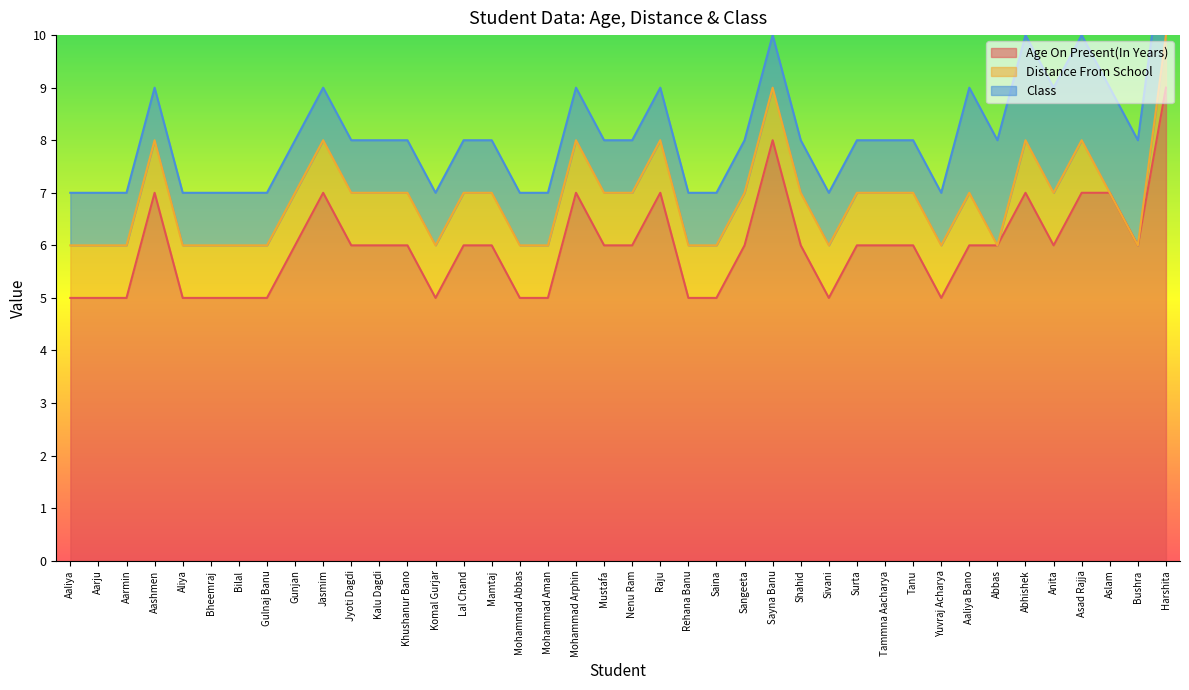

Reading right to left, extract all data points from this chart.

Age On Present(In Years): Harshita=9	Bushra=6	Aslam=7	Asad Rajja=7	Anita=6	Abhishek=7	Abbas=6	Aaliya Bano=6	Yuvraj Acharya=5	Tanu=6	Tammna Aacharya=6	Surta=6	Sivani=5	Shahid=6	Sayna Banu=8	Sangeeta=6	Saina=5	Rehana Banu=5	Raju=7	Nenu Ram=6	Mustafa=6	Mohammad Arphin=7	Mohammad Aman=5	Mohammad Abbas=5	Mamtaj=6	Lal Chand=6	Komal Gurjar=5	Khushanur Bano=6	Kalu Dagdi=6	Jyoti Dagdi=6	Jasmim=7	Gunjan=6	Gulnaj Banu=5	Bilal=5	Bheemraj=5	Aliya=5	Aashmen=7	Aarmin=5	Aarju=5	Aaliya=5
Distance From School: Harshita=1	Bushra=0	Aslam=0	Asad Rajja=1	Anita=1	Abhishek=1	Abbas=0	Aaliya Bano=1	Yuvraj Acharya=1	Tanu=1	Tammna Aacharya=1	Surta=1	Sivani=1	Shahid=1	Sayna Banu=1	Sangeeta=1	Saina=1	Rehana Banu=1	Raju=1	Nenu Ram=1	Mustafa=1	Mohammad Arphin=1	Mohammad Aman=1	Mohammad Abbas=1	Mamtaj=1	Lal Chand=1	Komal Gurjar=1	Khushanur Bano=1	Kalu Dagdi=1	Jyoti Dagdi=1	Jasmim=1	Gunjan=1	Gulnaj Banu=1	Bilal=1	Bheemraj=1	Aliya=1	Aashmen=1	Aarmin=1	Aarju=1	Aaliya=1
Class: Harshita=2	Bushra=2	Aslam=2	Asad Rajja=2	Anita=2	Abhishek=2	Abbas=2	Aaliya Bano=2	Yuvraj Acharya=1	Tanu=1	Tammna Aacharya=1	Surta=1	Sivani=1	Shahid=1	Sayna Banu=1	Sangeeta=1	Saina=1	Rehana Banu=1	Raju=1	Nenu Ram=1	Mustafa=1	Mohammad Arphin=1	Mohammad Aman=1	Mohammad Abbas=1	Mamtaj=1	Lal Chand=1	Komal Gurjar=1	Khushanur Bano=1	Kalu Dagdi=1	Jyoti Dagdi=1	Jasmim=1	Gunjan=1	Gulnaj Banu=1	Bilal=1	Bheemraj=1	Aliya=1	Aashmen=1	Aarmin=1	Aarju=1	Aaliya=1